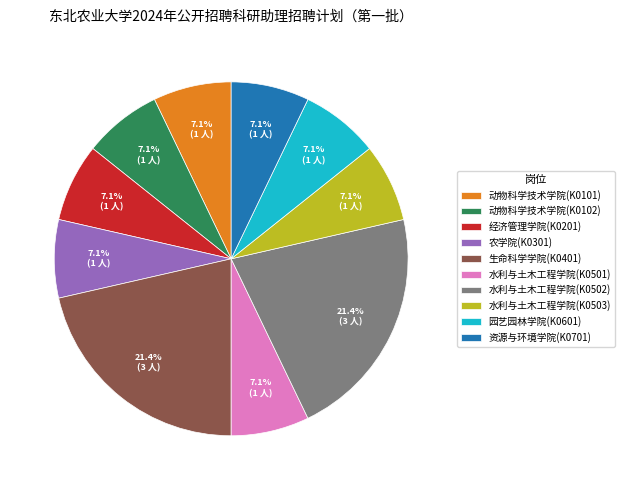

To the nearest percent, what is the average slice percentage?

10%